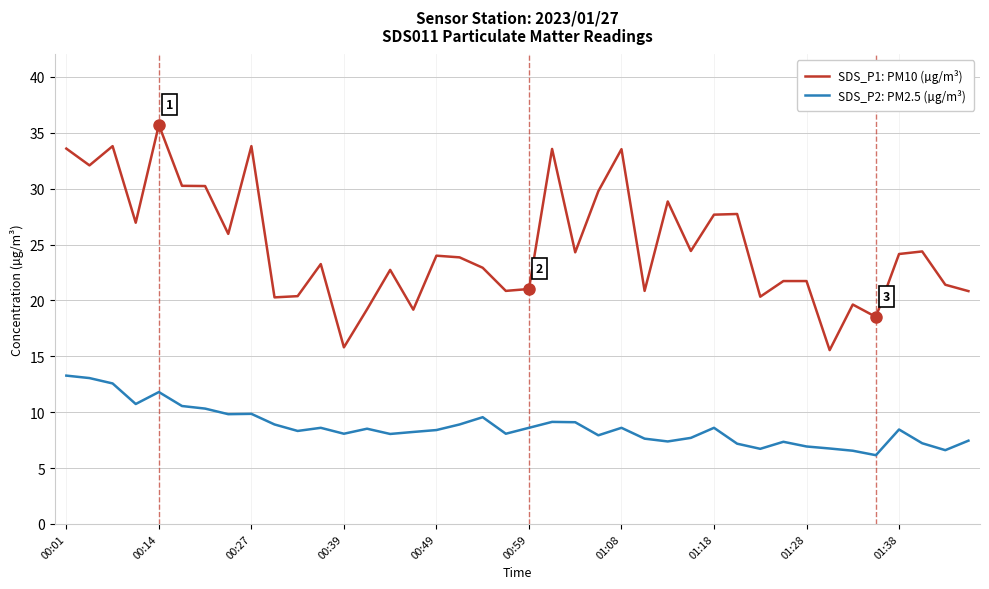

List the series in order of their peak value, lowest first.

SDS_P2: PM2.5 (µg/m³), SDS_P1: PM10 (µg/m³)